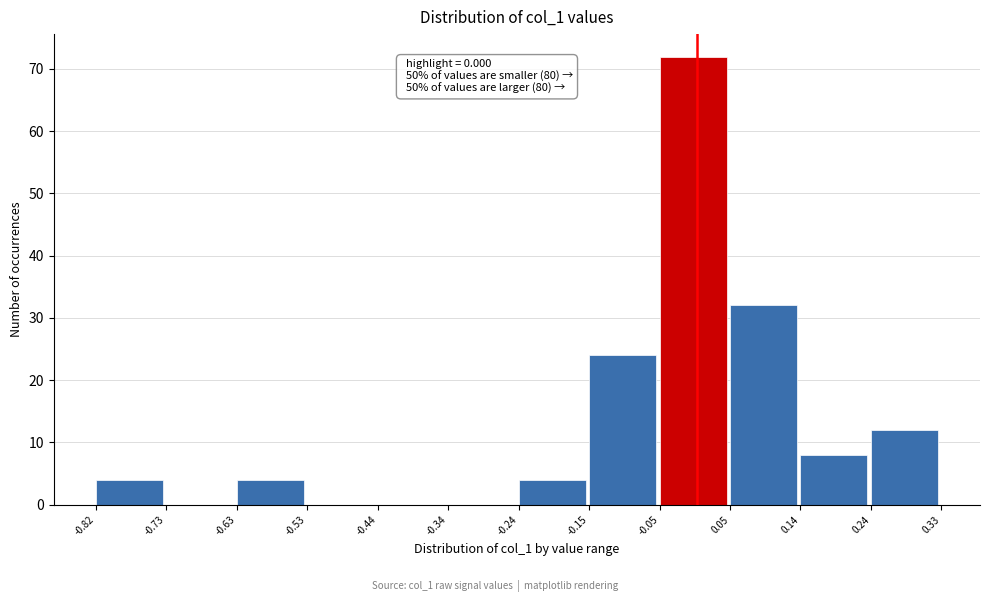

Over which range of the x-axis is the bar tallest?

-0.05 to 0.05